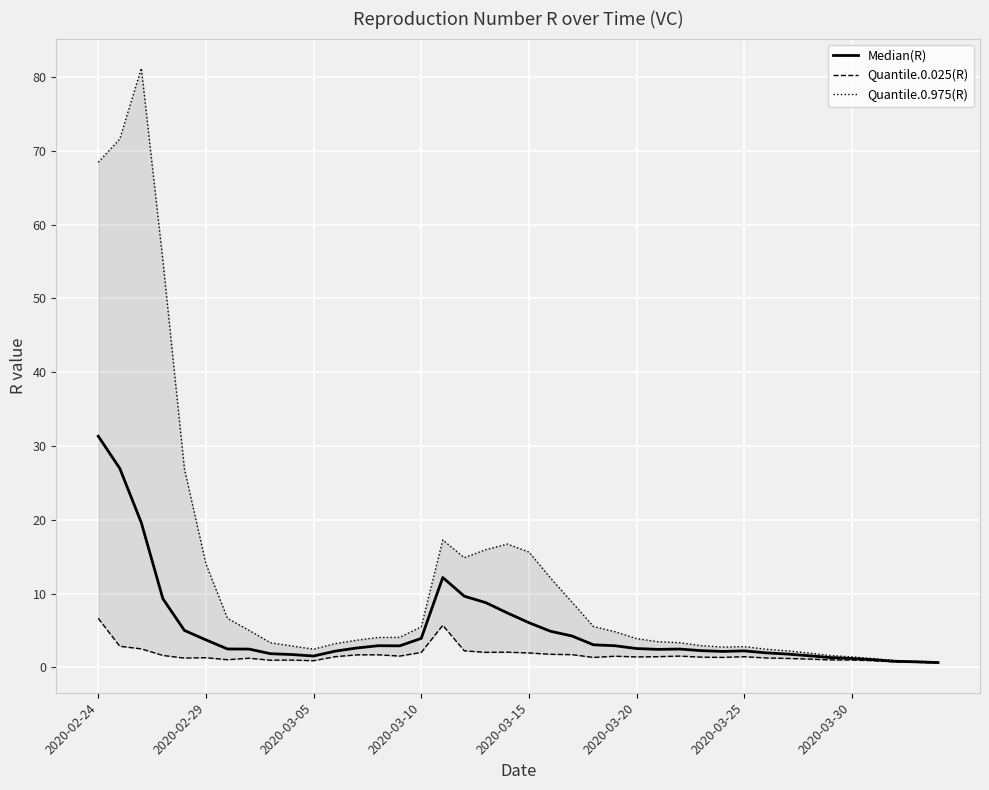

At which category is the sum across all series the highest?

2020-02-24